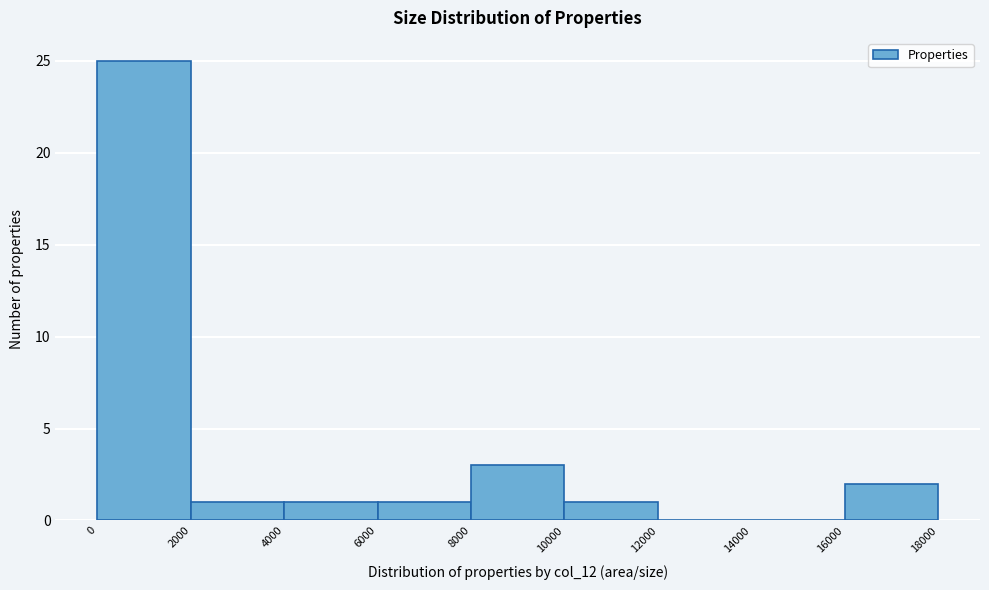

Over which range of the x-axis is the bar tallest?

0 to 2000